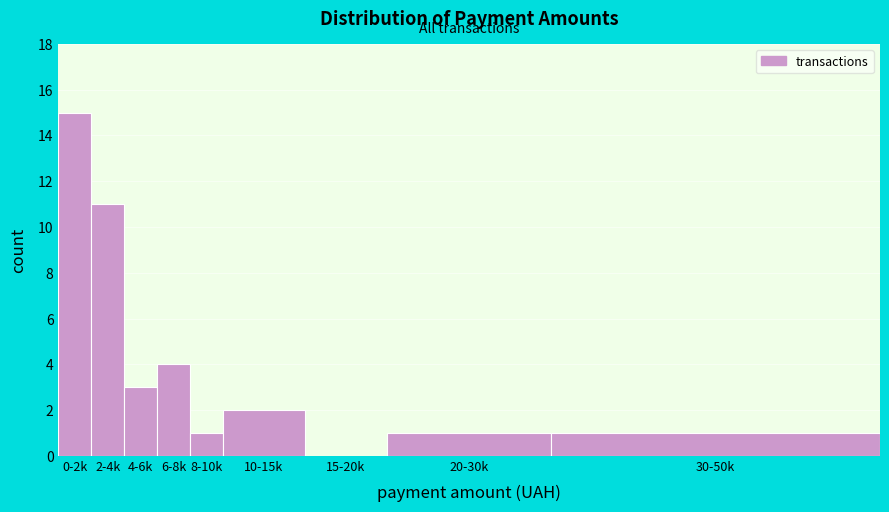

Reading left to right, transcribe all the data shown in this chart.

0-2k=15	2-4k=11	4-6k=3	6-8k=4	8-10k=1	10-15k=2	15-20k=0	20-30k=1	30-50k=1